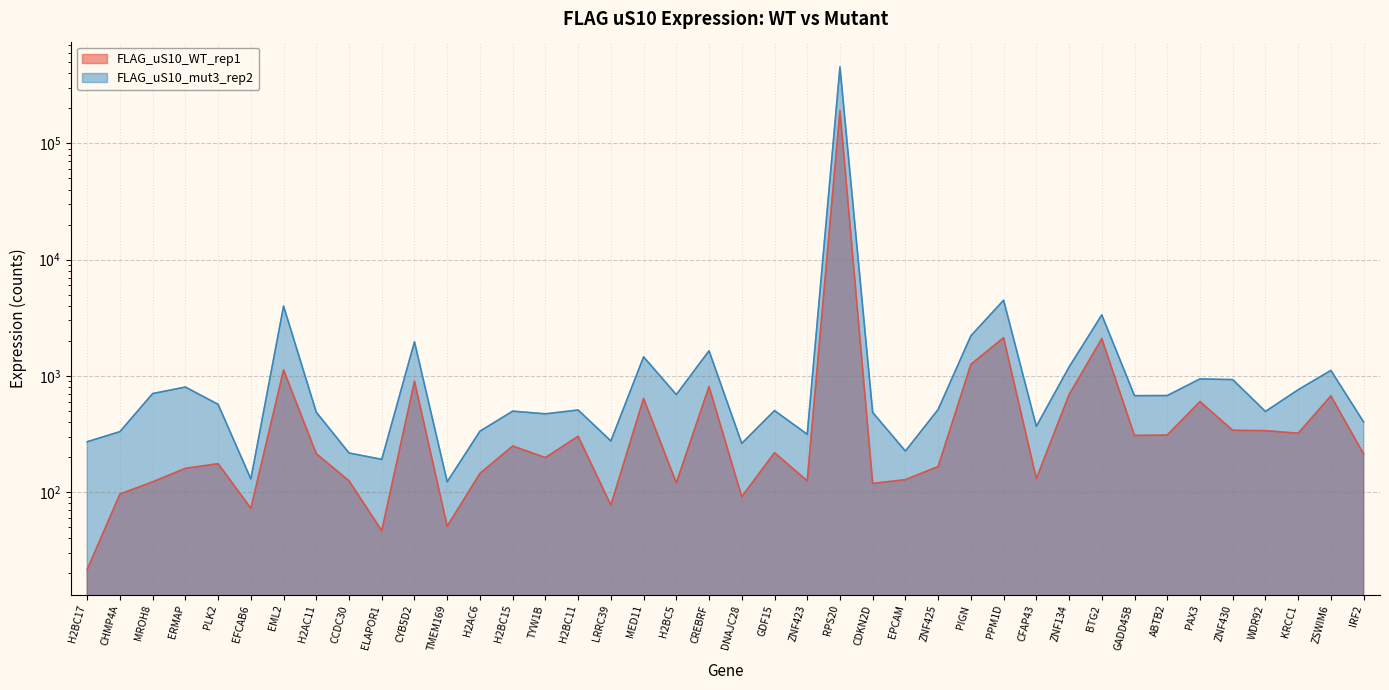

Rank the series by their maximum value, from highest to lowest.

FLAG_uS10_mut3_rep2, FLAG_uS10_WT_rep1